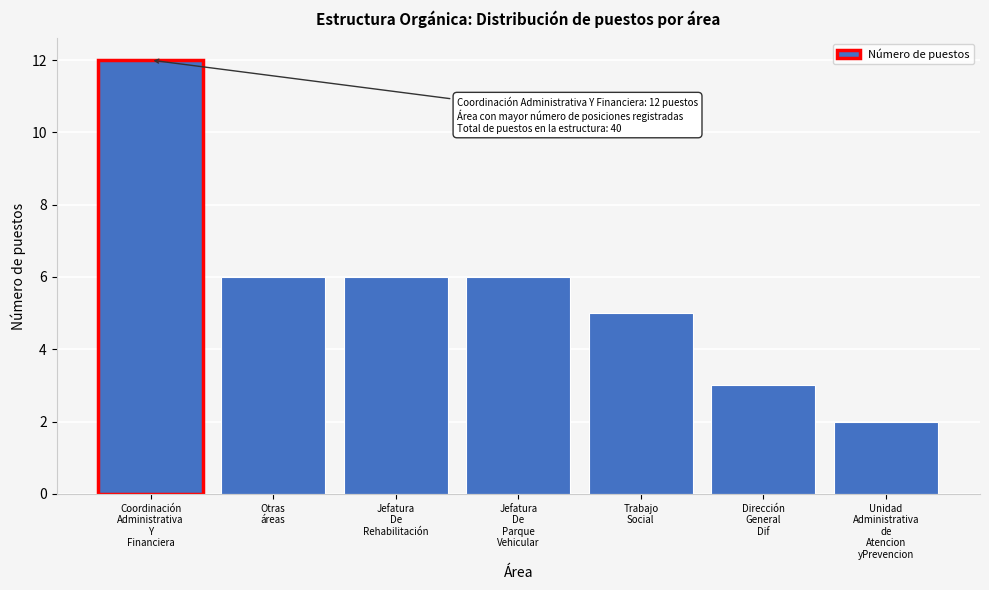

Reading left to right, list all the values displayed in this chart.

12	6	6	6	5	3	2